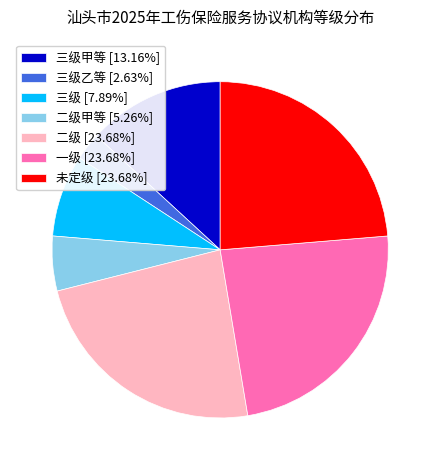

Is the sum of 三级甲等 [13.16%] and 三级 [7.89%] greater than half?

No